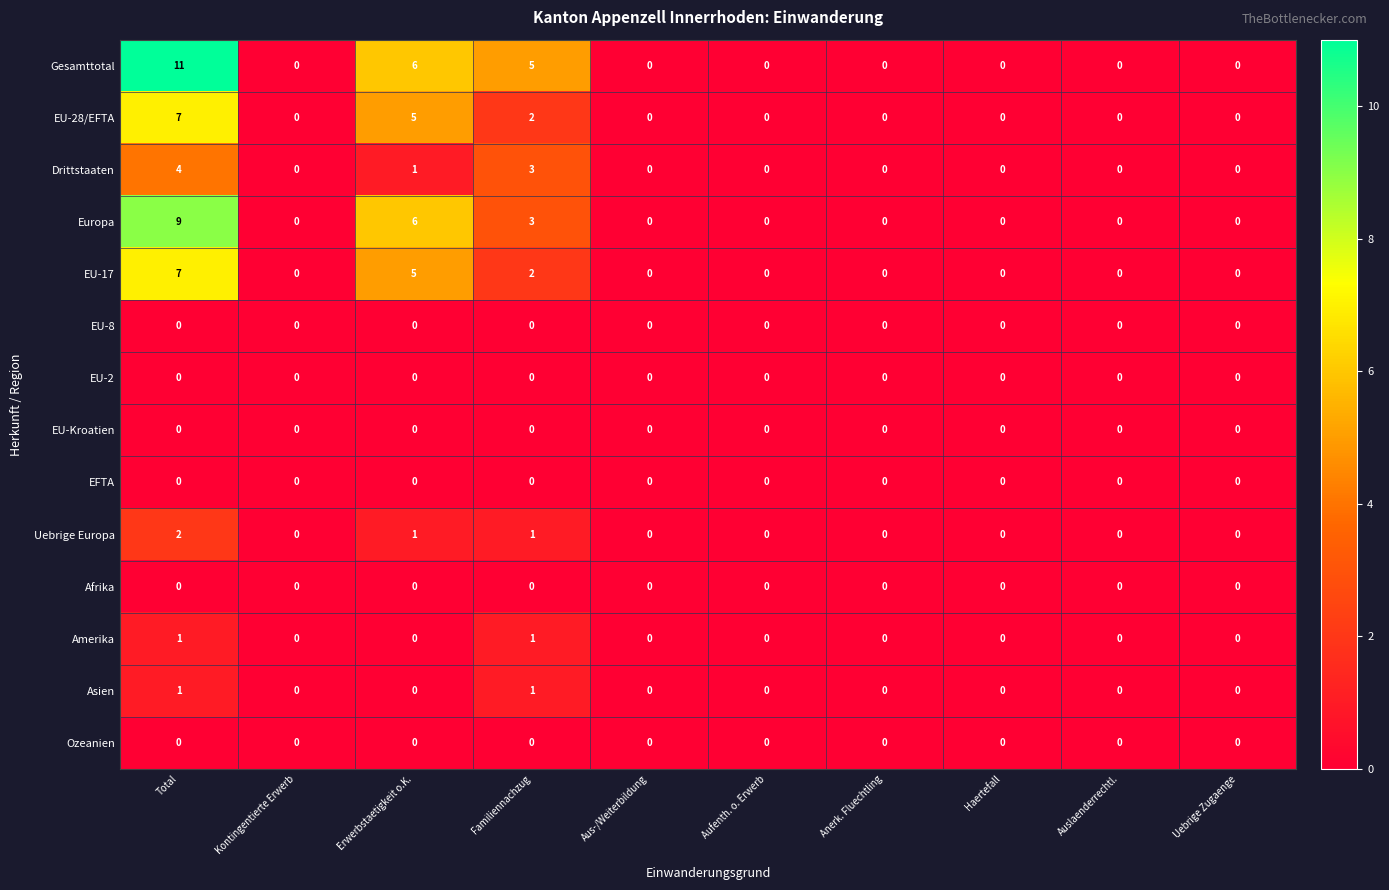

Is it true that EU-Kroatien equals 0 at Erwerbstaetigkeit o.K.?

True